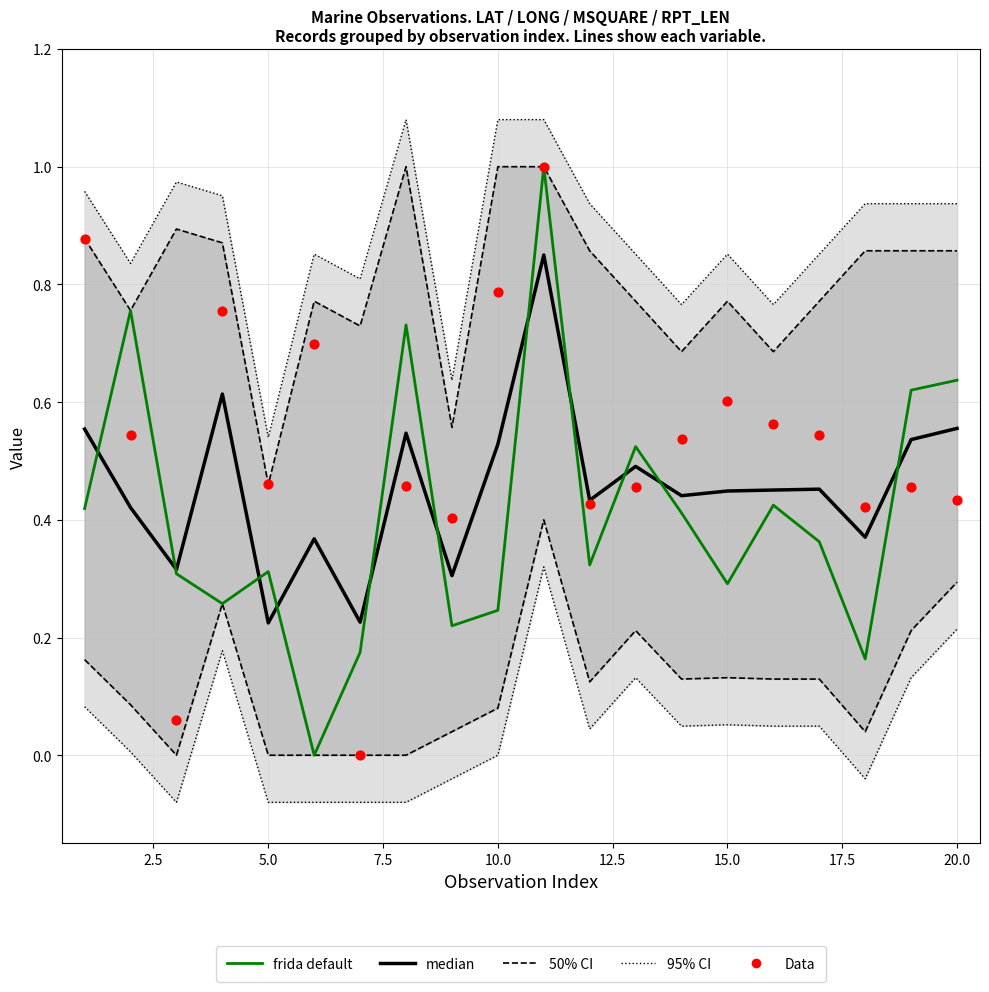

Is the value of frida default at 5.0 greater than the value of 50% CI at 17?

Yes